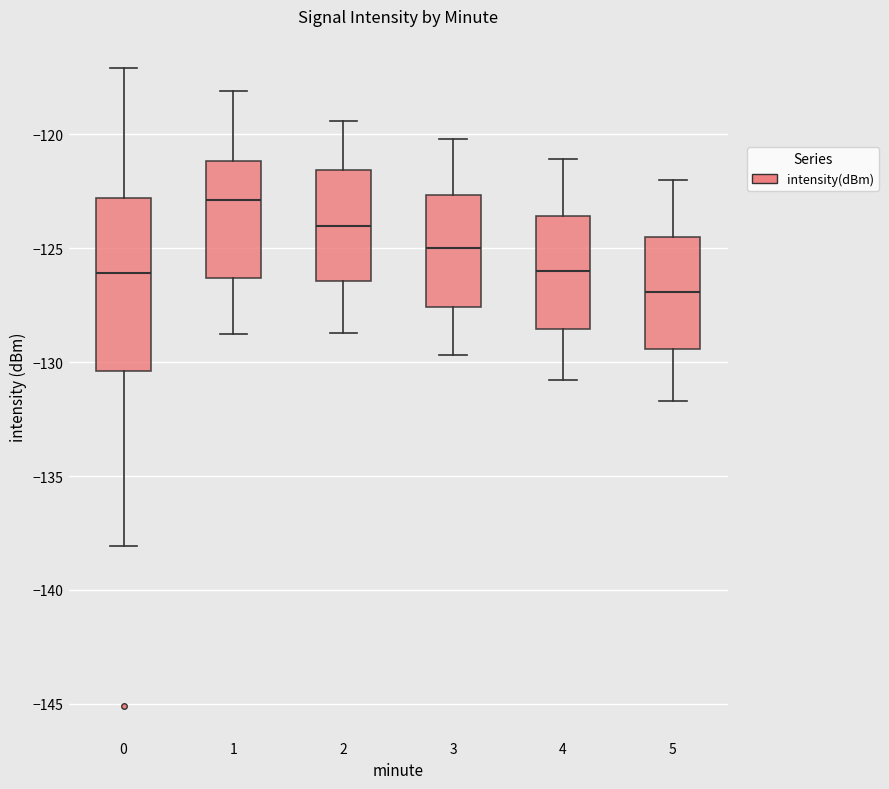

Reading left to right, transcribe this box plot: for each box, give where its median line is, the range the box spans, and where its two whiskers end, as read against the y-axis. The values are not printed on the chart, so give them approximately, as read against the axis.

0: median -126.0, box -130.5 to -123.0, whiskers -138.0 to -117.0
1: median -123.0, box -126.5 to -121.0, whiskers -129.0 to -118.0
2: median -124.0, box -126.5 to -121.5, whiskers -128.5 to -119.5
3: median -125.0, box -127.5 to -122.5, whiskers -129.5 to -120.0
4: median -126.0, box -128.5 to -123.5, whiskers -131.0 to -121.0
5: median -127.0, box -129.5 to -124.5, whiskers -131.5 to -122.0